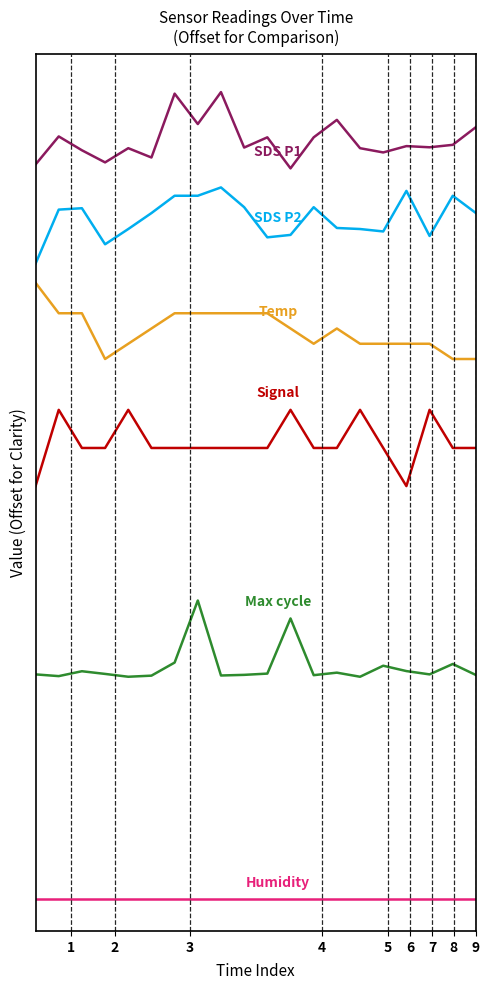

Is it true that Max cycle equals -53.8 at 15?

False